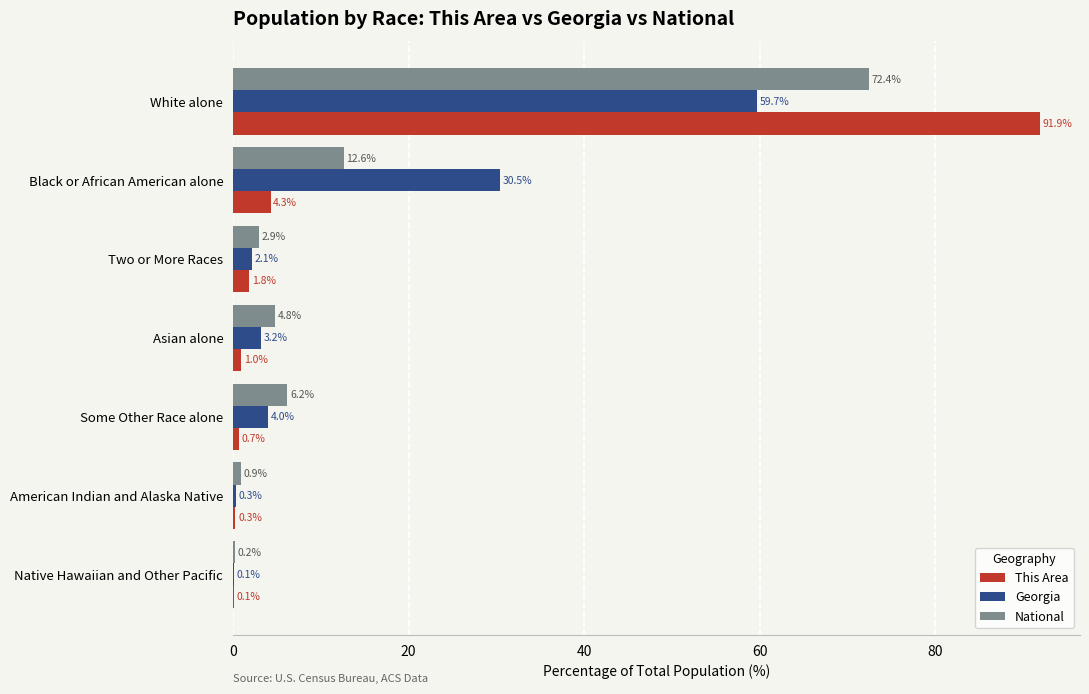

What is the sum of the National values at Two or More Races and Black or African American alone?

15.5